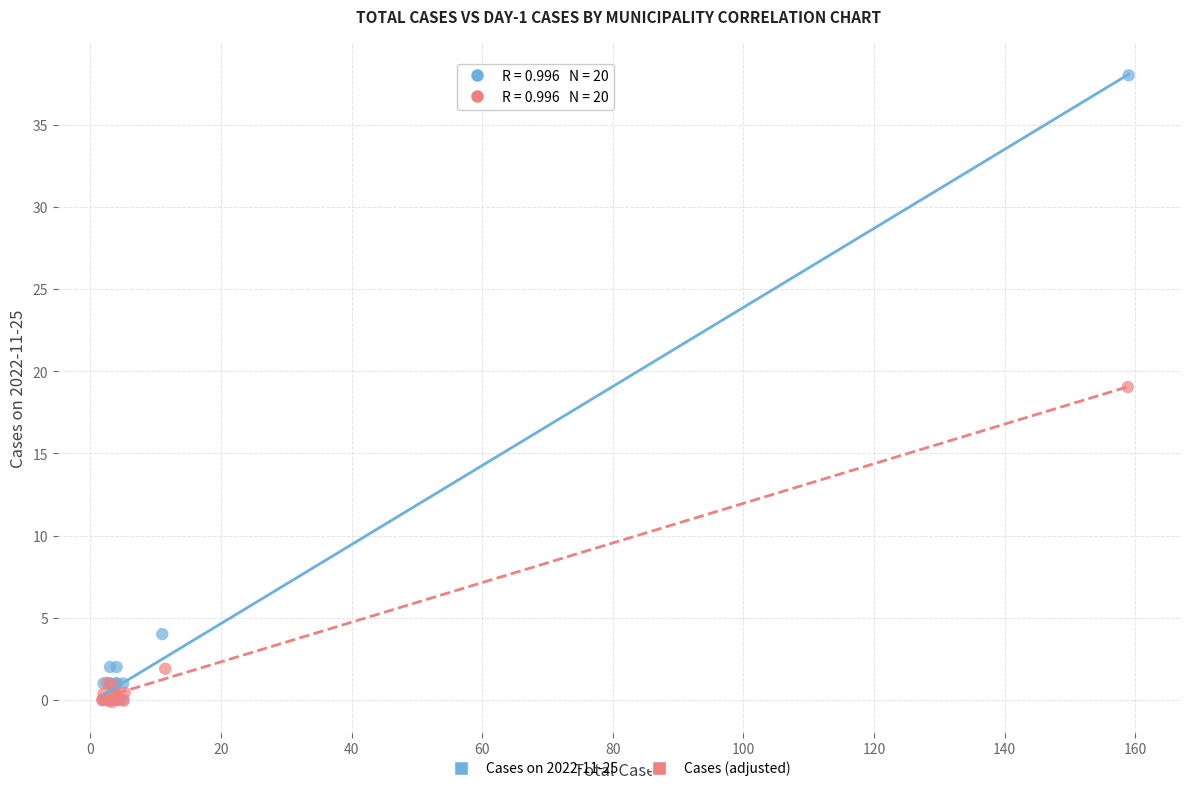

Which series reaches the maximum Y coordinate?

Cases on 2022-11-25